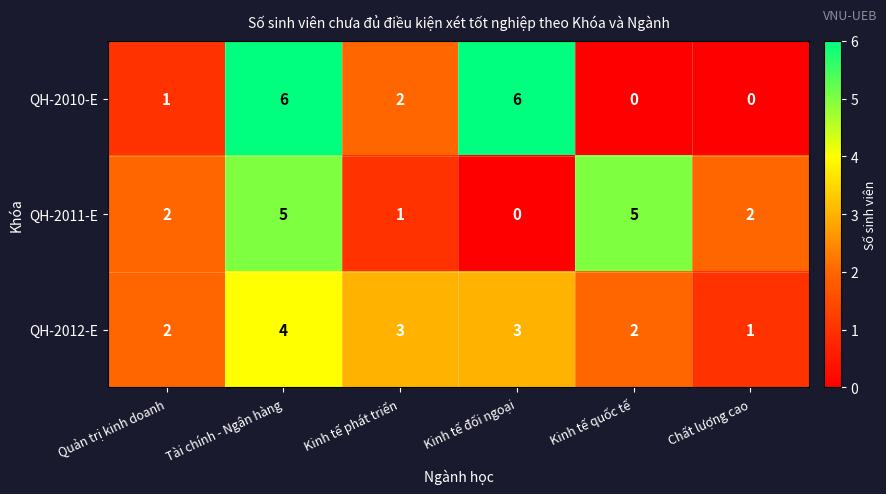

At Tài chính - Ngân hàng, list the series in order from largest to smallest.

QH-2010-E, QH-2011-E, QH-2012-E